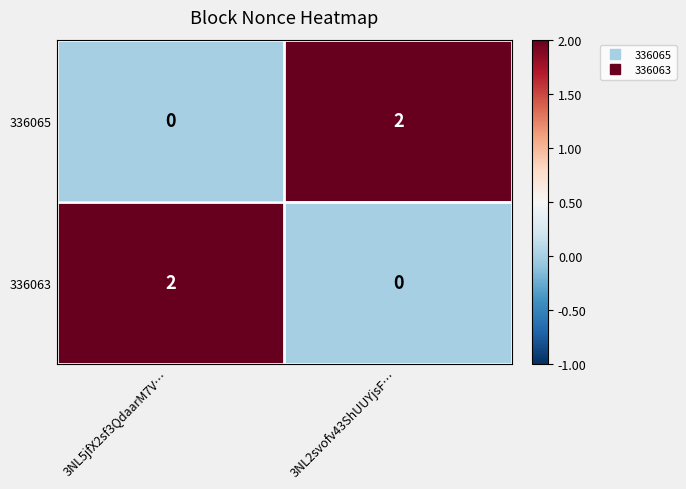

What is the total value across all series at 3NL5jfX2sf3QdaarM7V…?

2